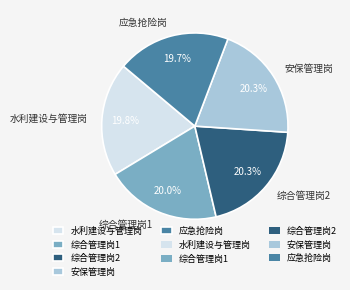

To the nearest percent, what percentage of the pie is 综合管理岗2?

20%